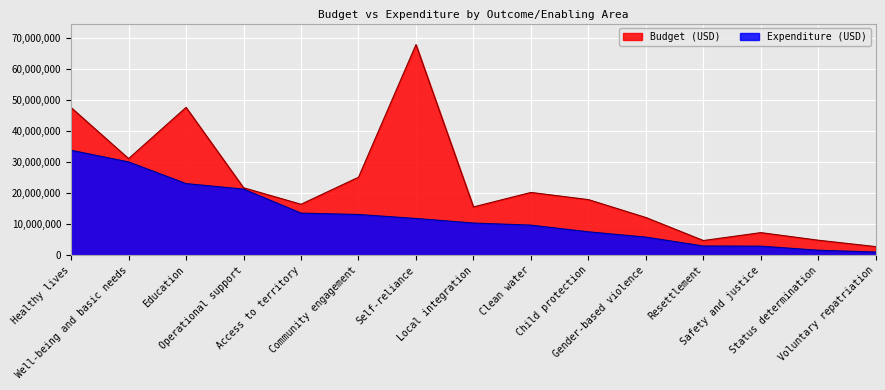

At which category does the chart reach its peak across all series?

Self-reliance